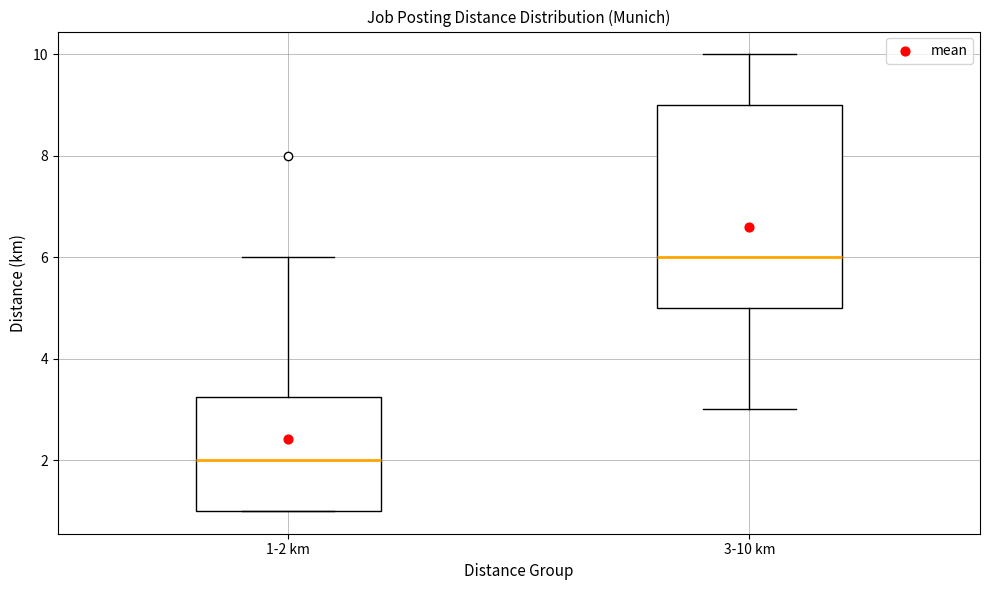

Where is the upper edge of the box for 3-10 km on the y-axis? The values are not printed on the chart, so give them approximately, as read against the axis.

9.0